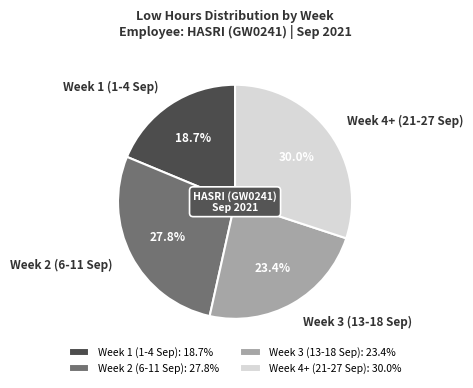

What portion of the pie excludes Week 2 (6-11 Sep)?

72.2%